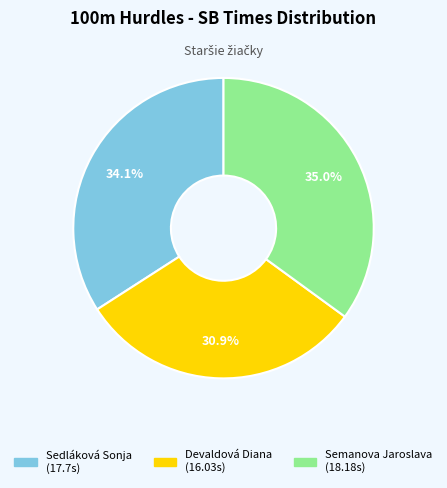

Approximately how many times larger is the value at Semanova Jaroslava compared to Devaldová Diana?

1.1